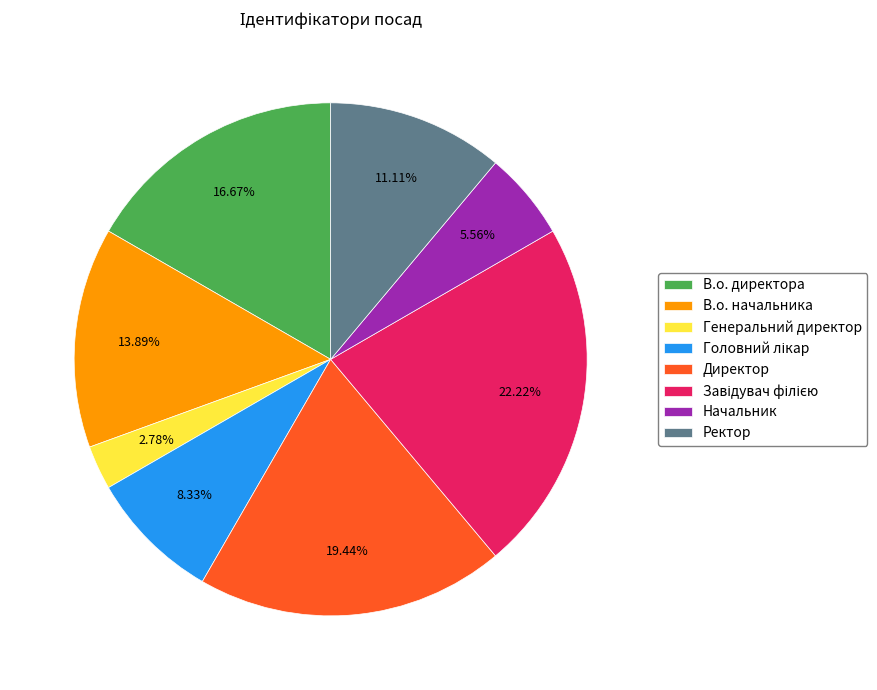

How many segments does this pie chart have?

8